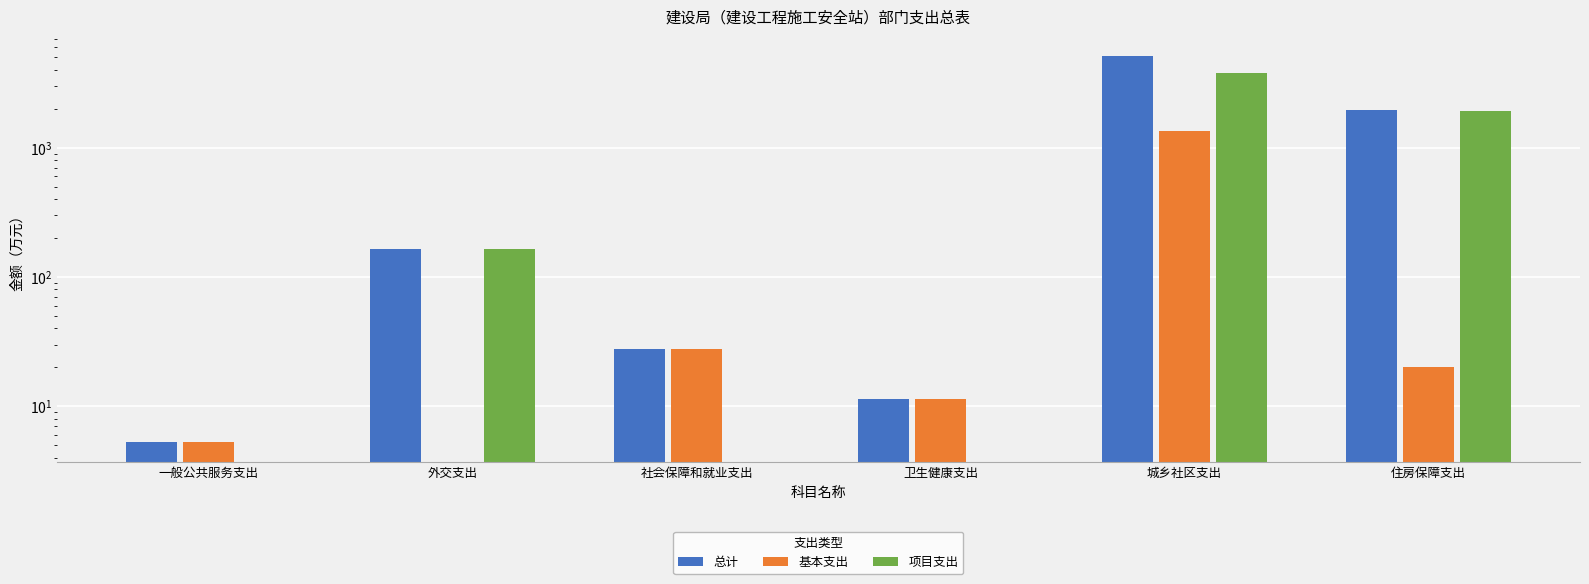

What is the label of the 6th bar from the right?

一般公共服务支出